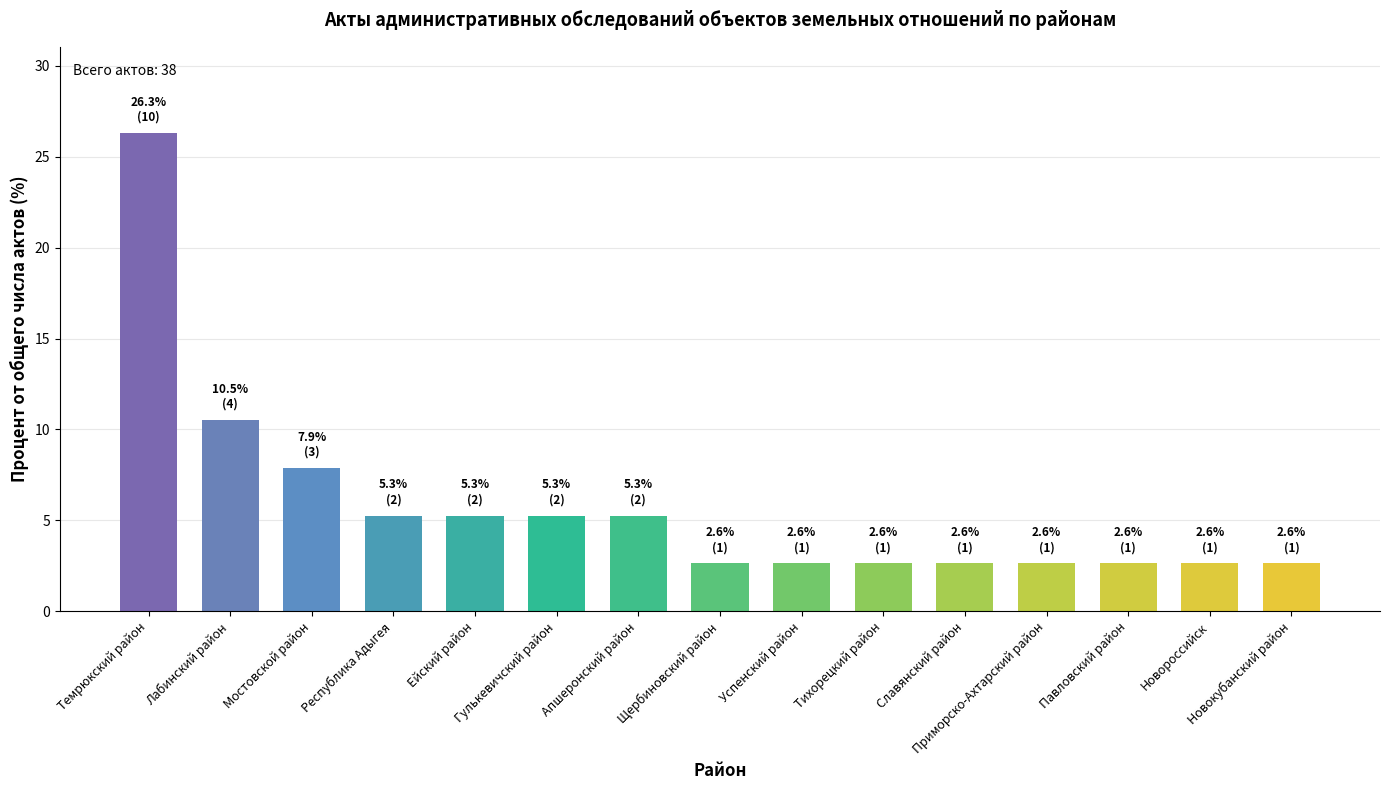

What is the difference between the maximum and minimum values?

23.7